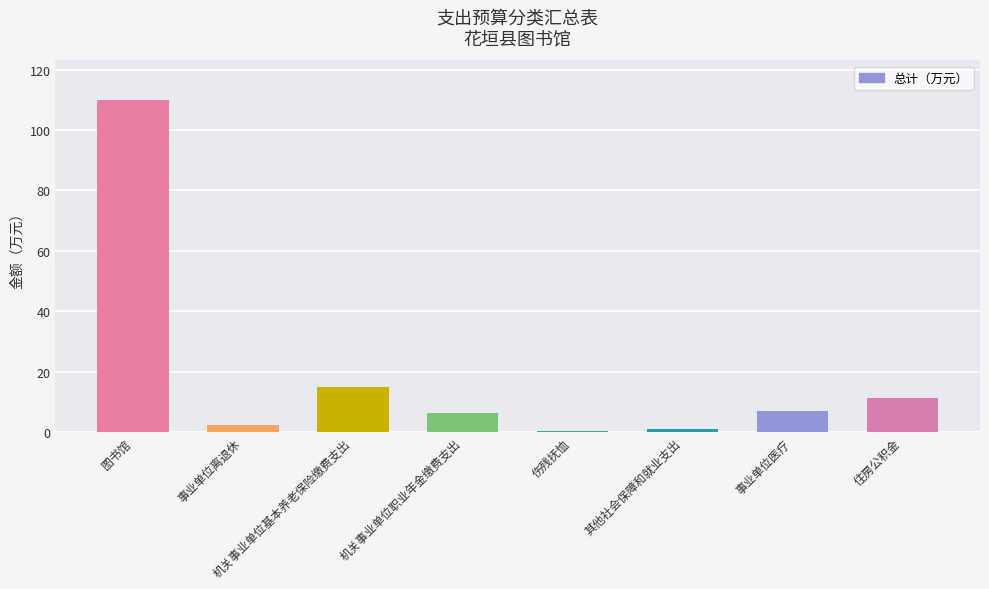

What is the label of the 7th bar from the right?

事业单位离退休